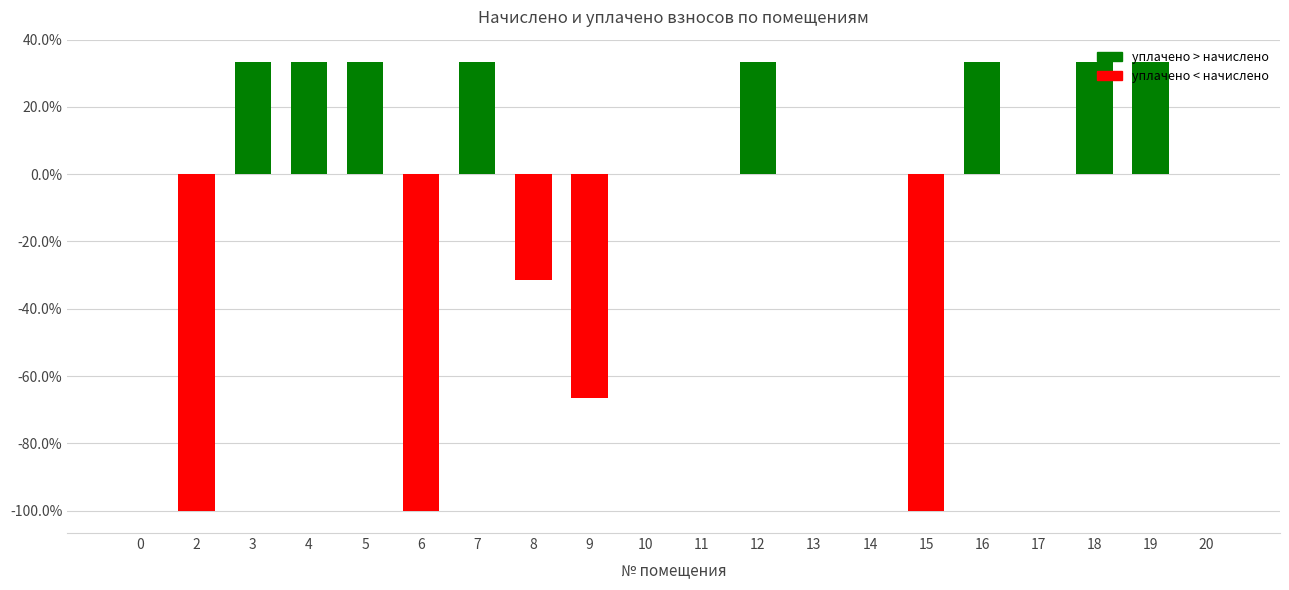

The value at 9 is -66.7. True or false?

True